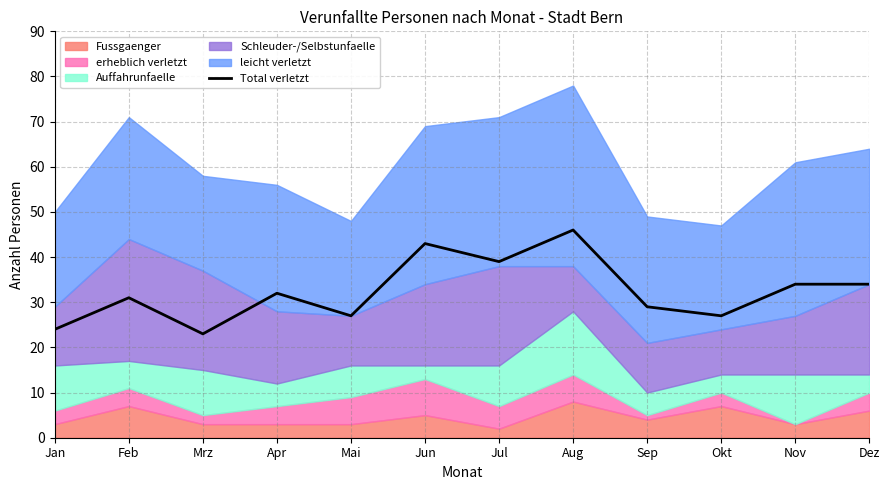

Reading right to left, what are all the values shown in this chart?

34	34	27	29	46	39	43	27	32	23	31	24